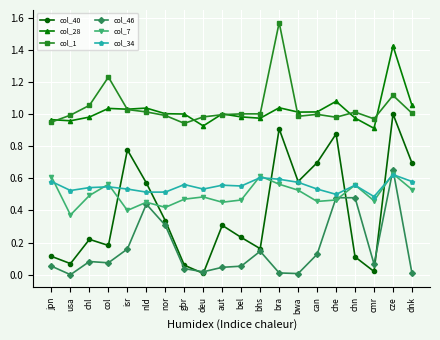

At which category does col_7 reach its first local valley?

usa